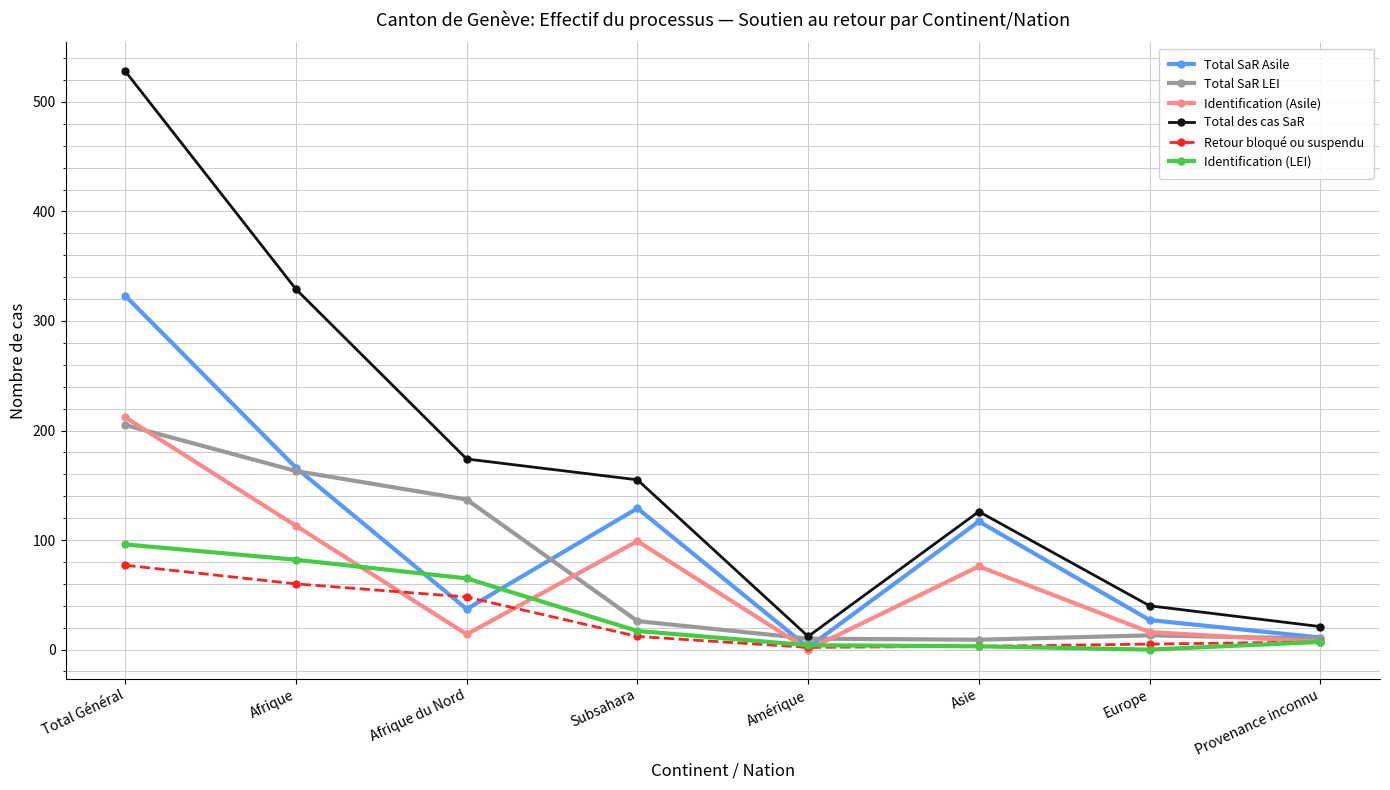

List the series in order of their peak value, lowest first.

Retour bloqué ou suspendu, Identification (LEI), Total SaR LEI, Identification (Asile), Total SaR Asile, Total des cas SaR